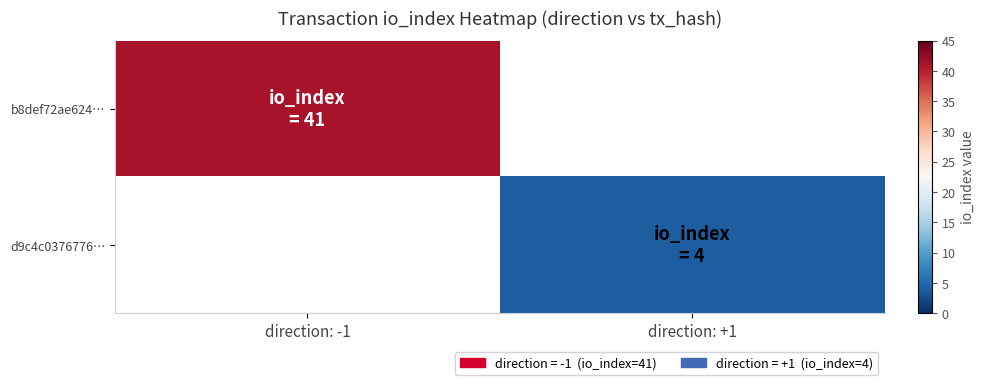

What is the greatest value displayed?

41.0